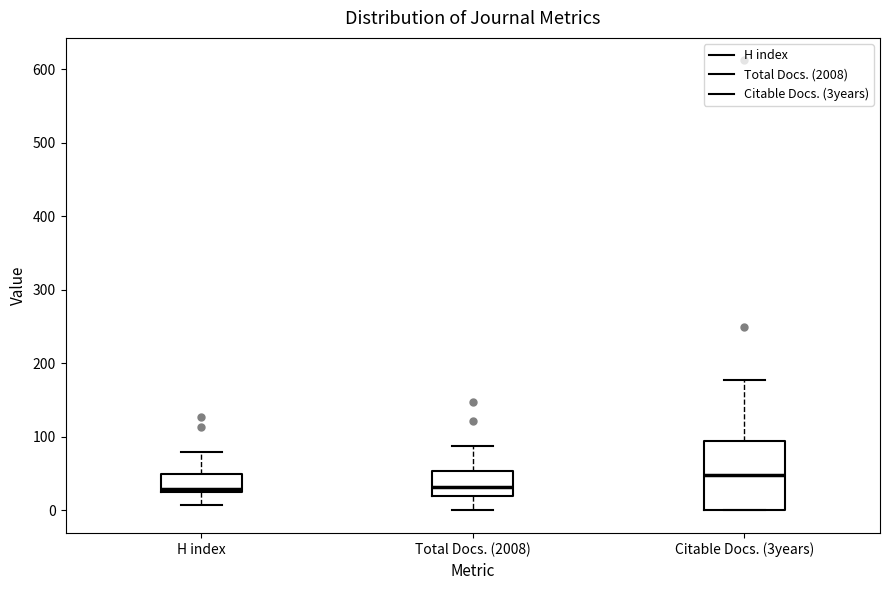

Comparing the boxes themselves (not the whiskers), which one is the tallest?

Citable Docs. (3years)